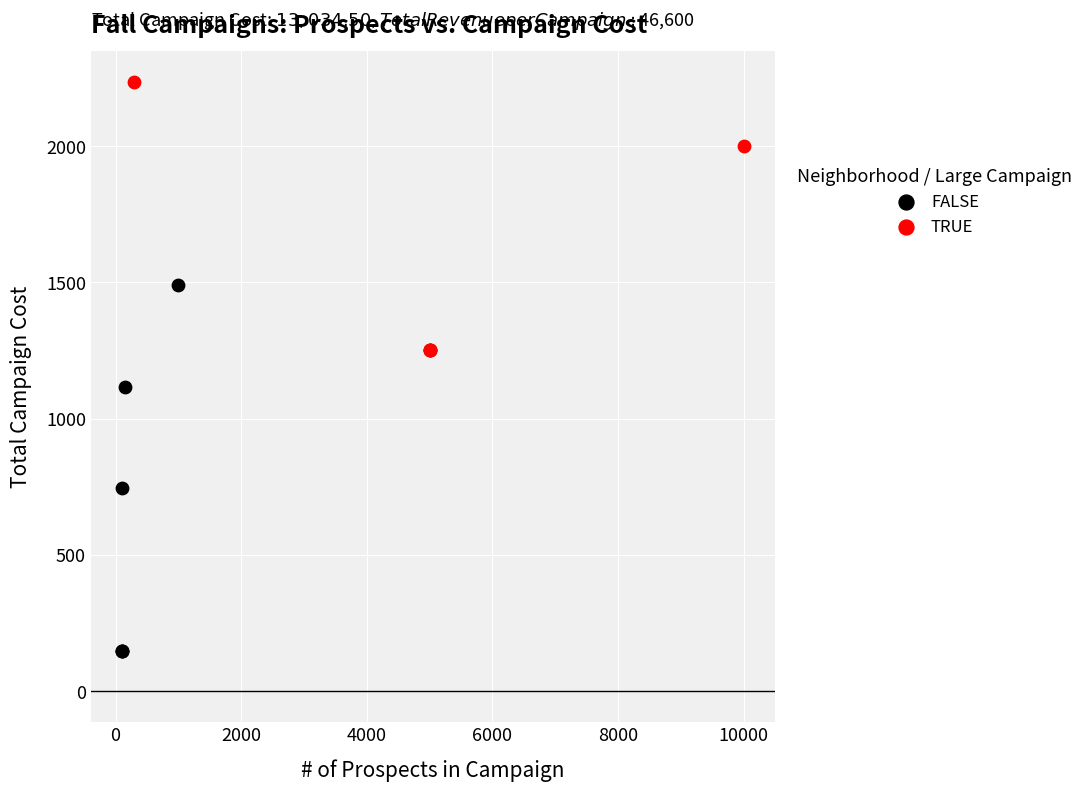

Which series has the largest Y range (max minus min)?

FALSE